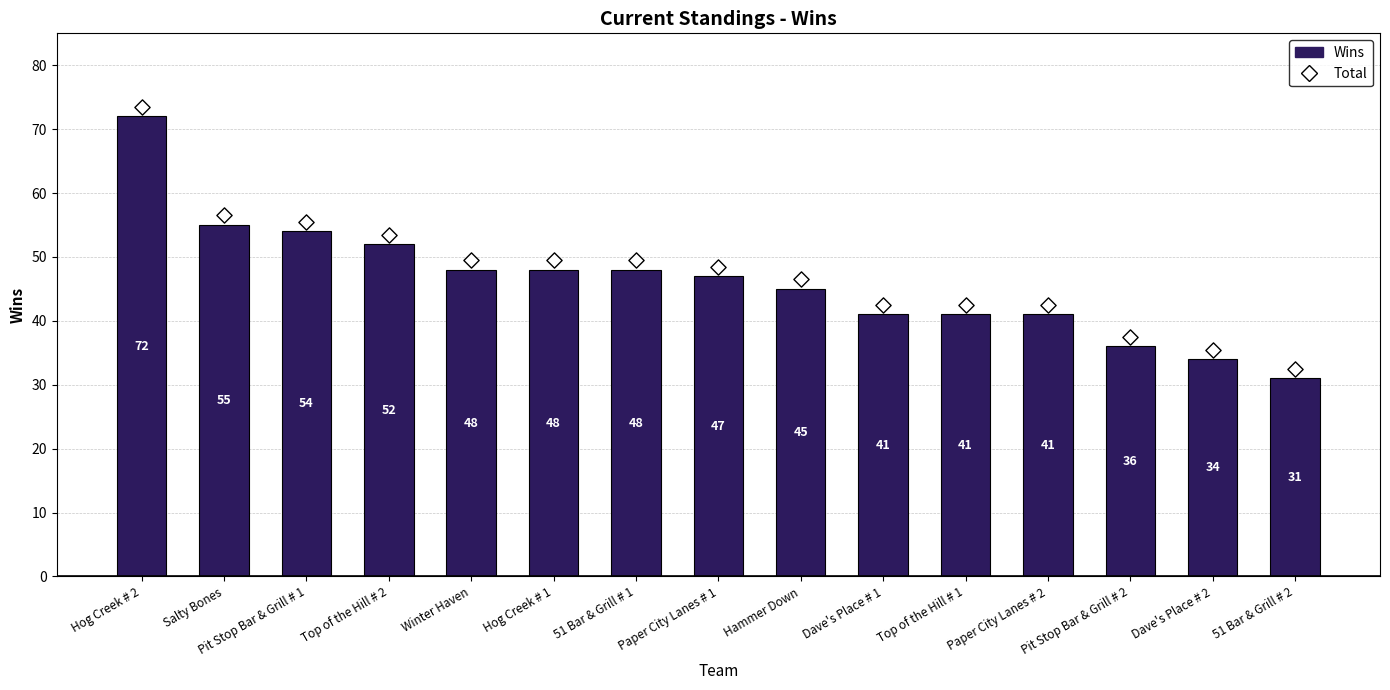

What is the total value across all series at Hammer Down?

91.5